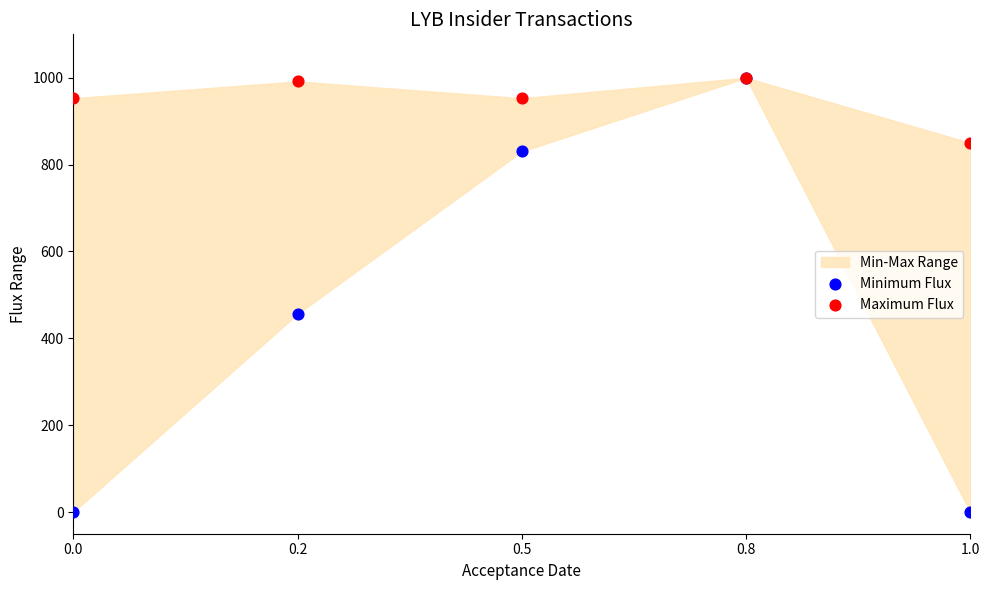

Across all series, what Y value is closest to 500?

456.2